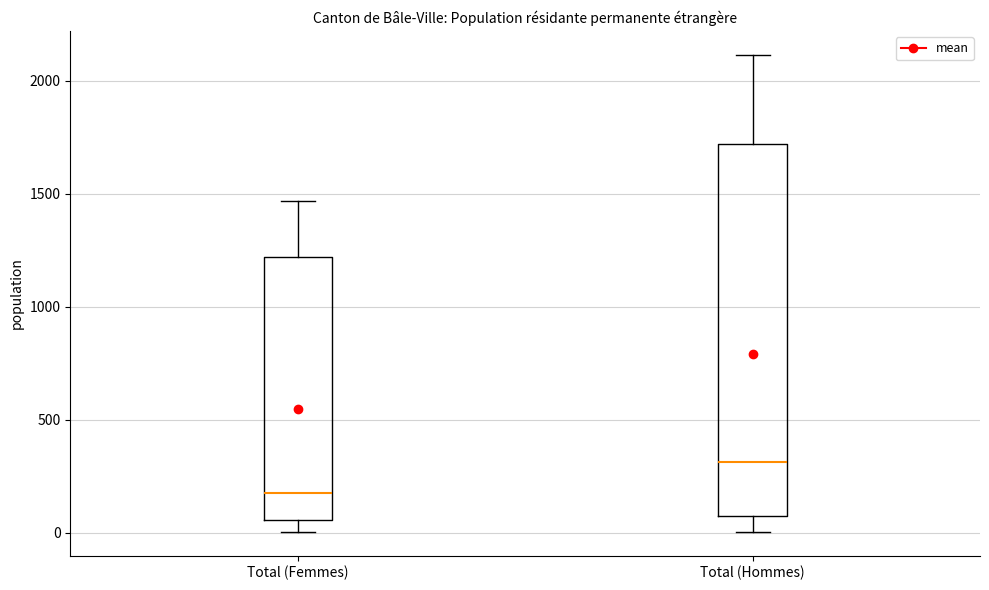

Reading left to right, read every box against the y-axis: the position of its median line, the range the box covers, and the ends of its whiskers. The values are not printed on the chart, so give them approximately, as read against the axis.

Total (Femmes): median 200, box 50 to 1200, whiskers 0 to 1450
Total (Hommes): median 300, box 50 to 1700, whiskers 0 to 2100